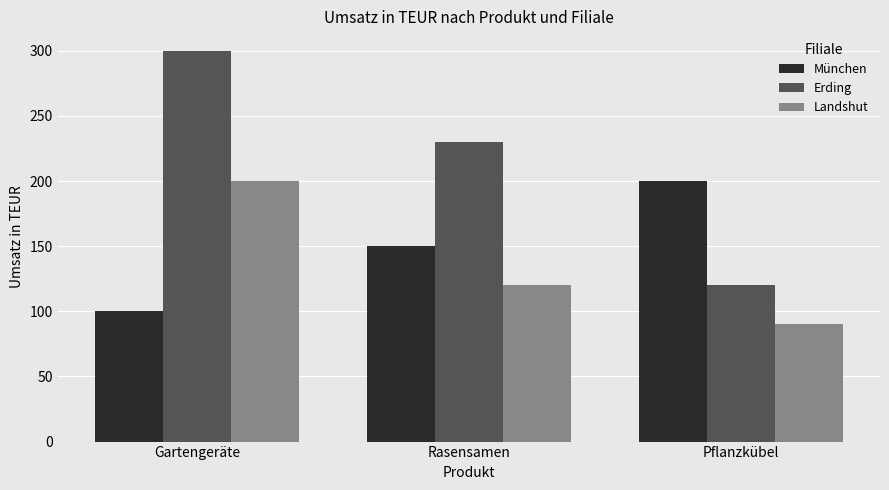

Count the Landshut values in the range 90 to 200.

3